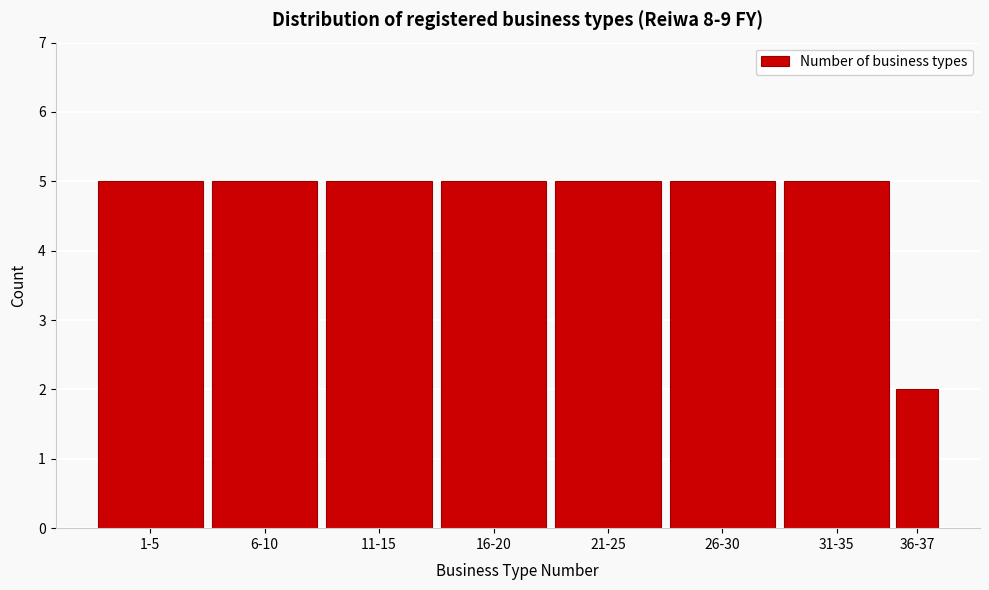

Reading left to right, list all the values displayed in this chart.

5	5	5	5	5	5	5	2